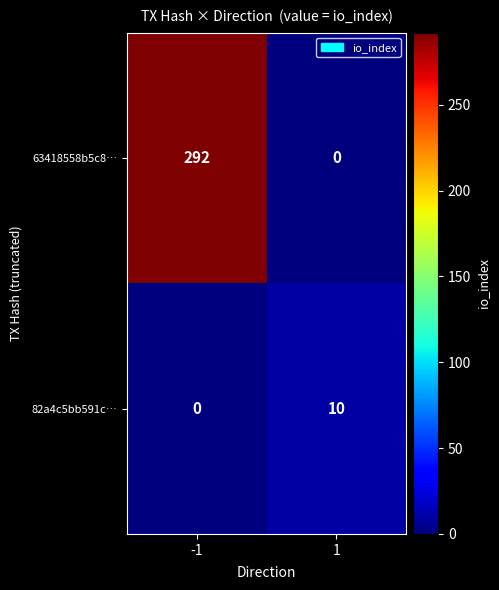

What is the sum of all 82a4c5bb591c… values?

10